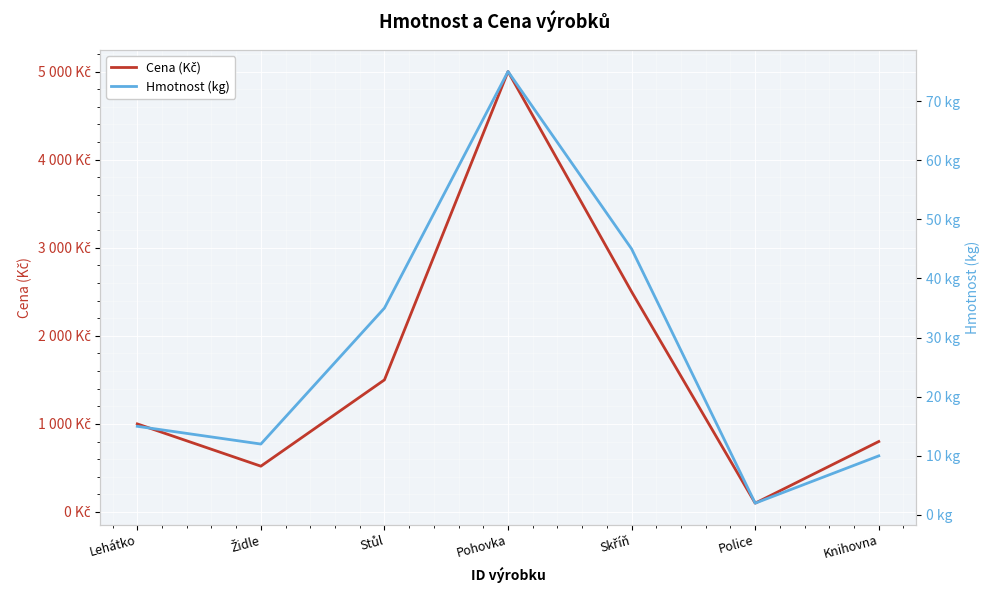

True or false: Hmotnost (kg) and Cena (Kč) intersect in this chart.

False